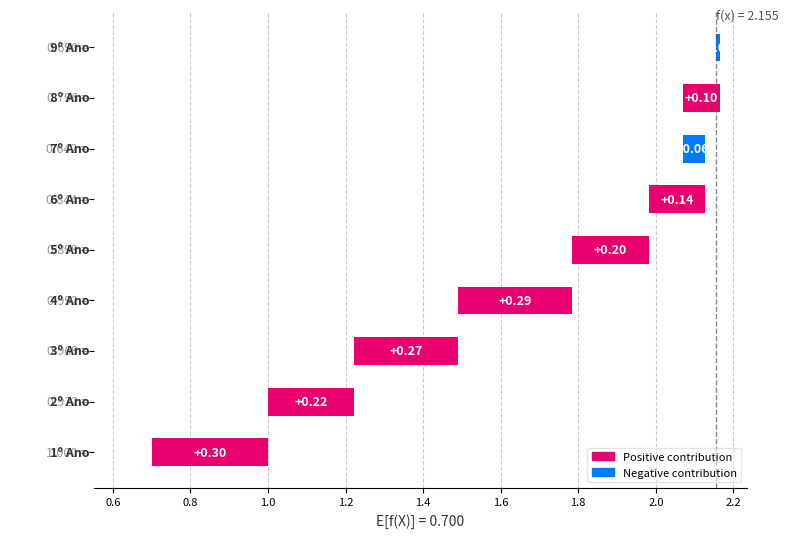

Count the number of values greater than 0.

7